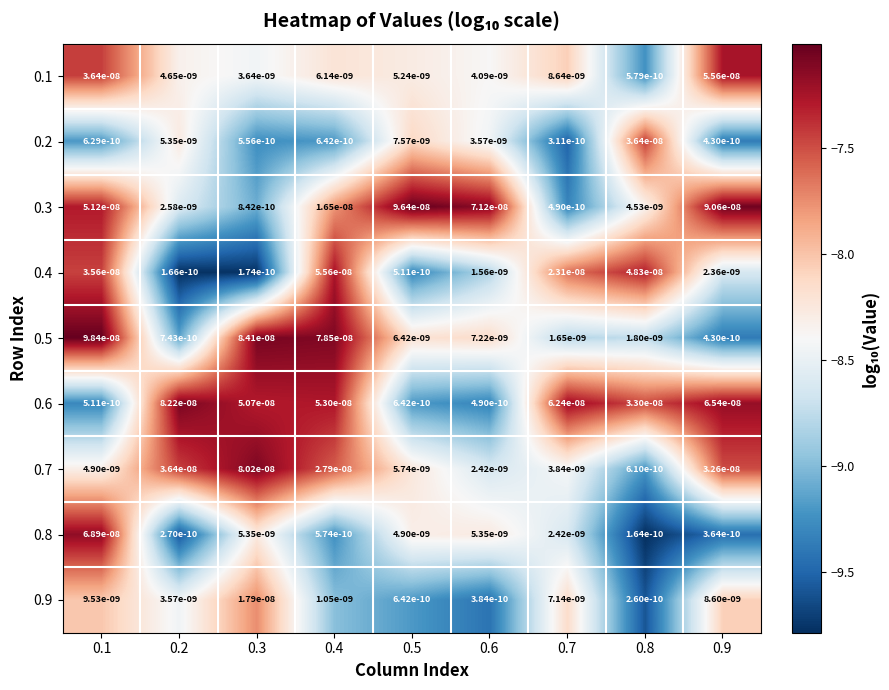

At which label does 0.8 reach its minimum?

0.8